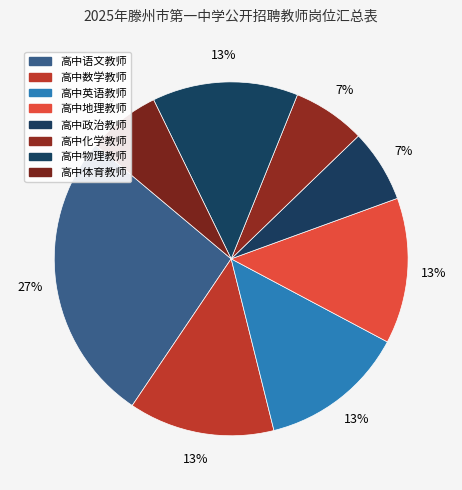

Rank the categories by value from highest to lowest.

高中语文教师, 高中数学教师, 高中英语教师, 高中地理教师, 高中物理教师, 高中政治教师, 高中化学教师, 高中体育教师